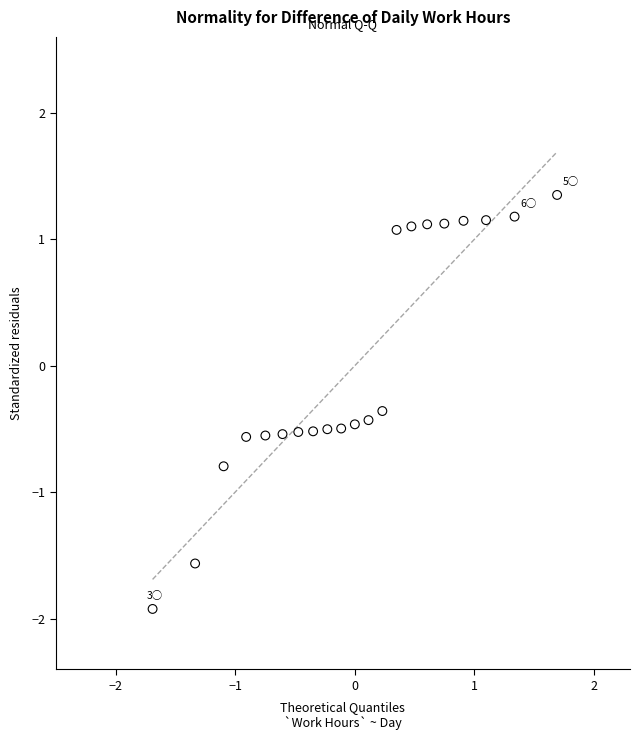

What Y value in the scatter plot is closest to 0?

-0.4